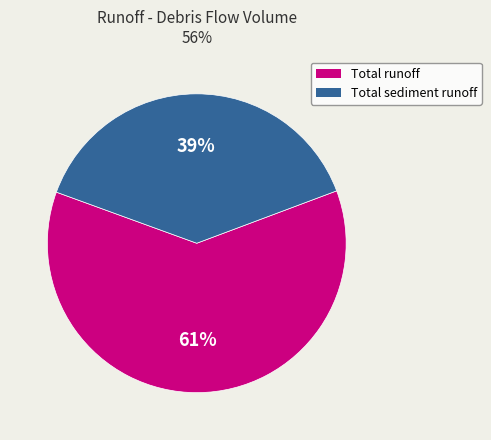

To the nearest percent, what is the average slice percentage?

50%